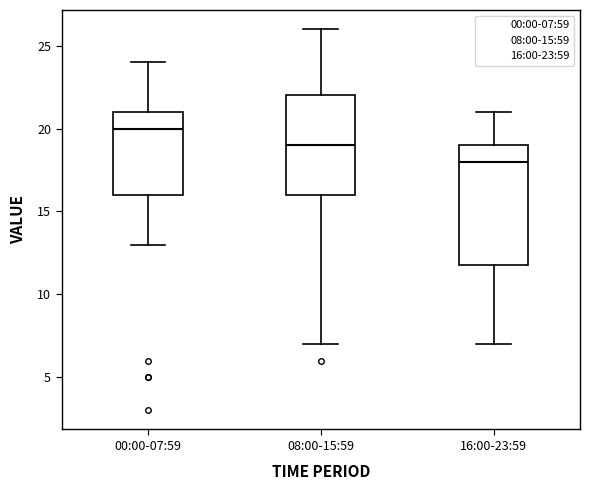

Reading left to right, transcribe this box plot: for each box, give where its median line is, the range the box spans, and where its two whiskers end, as read against the y-axis. The values are not printed on the chart, so give them approximately, as read against the axis.

00:00-07:59: median 20, box 16 to 21, whiskers 13 to 24
08:00-15:59: median 19, box 16 to 22, whiskers 7 to 26
16:00-23:59: median 18, box 12 to 19, whiskers 7 to 21